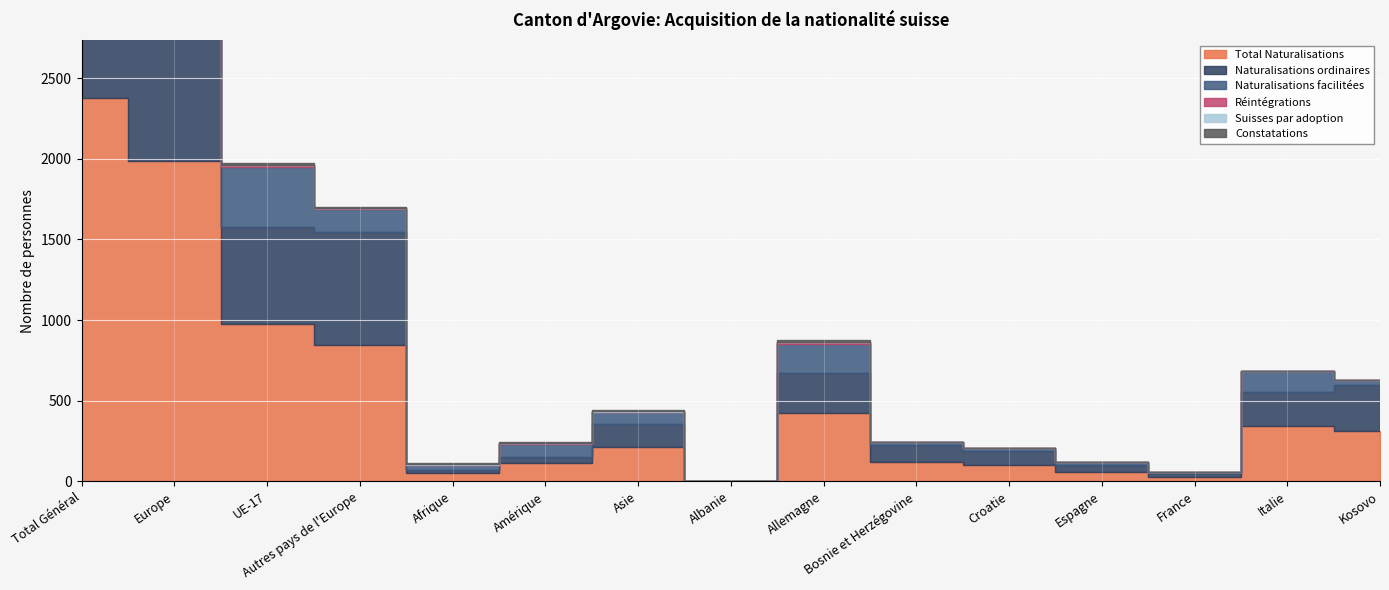

What is the sum of all Réintégrations values?

72